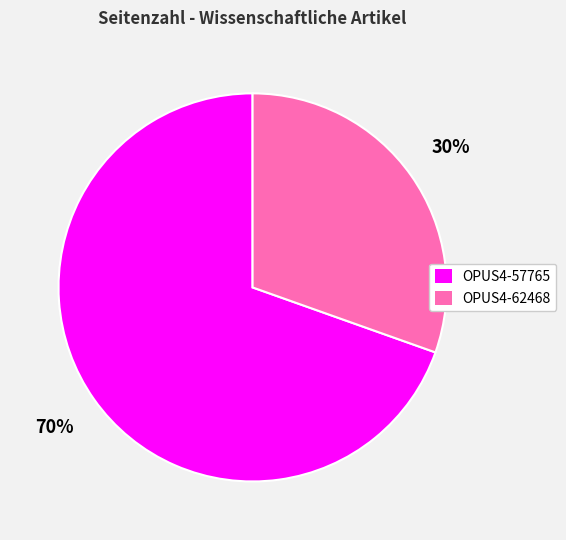

To the nearest percent, what is the average slice percentage?

50%